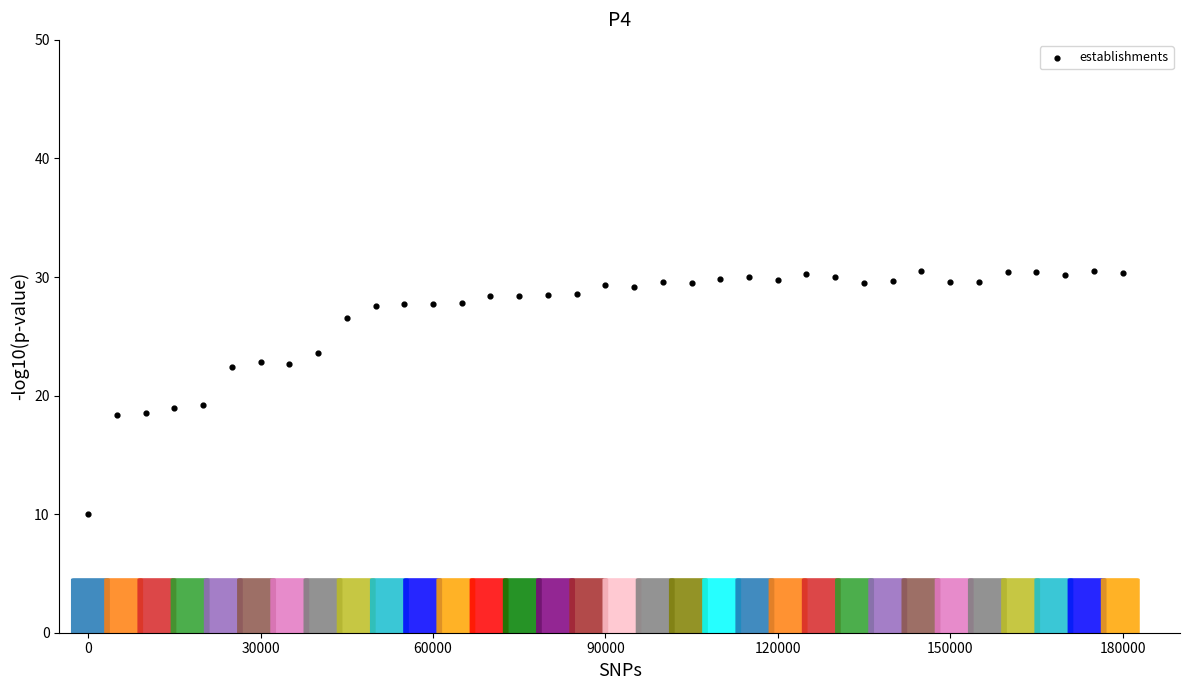

What is the range of Y values (max minus min)?

20.5